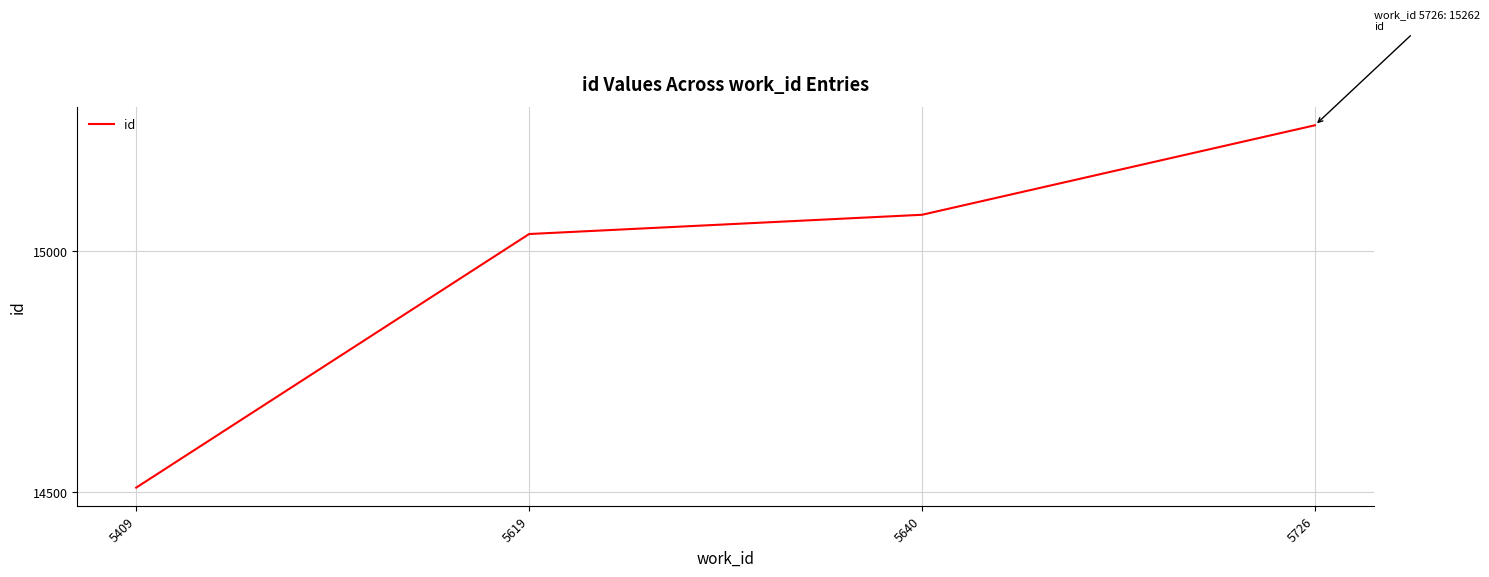

What is the smallest value displayed?

14509